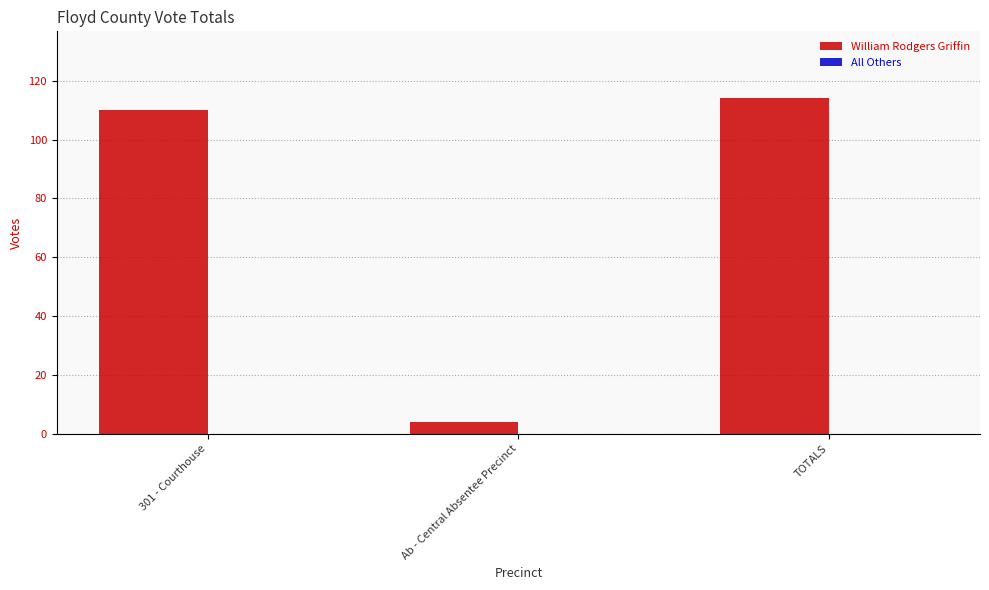

Are the bars grouped side by side (vs. stacked)?

No